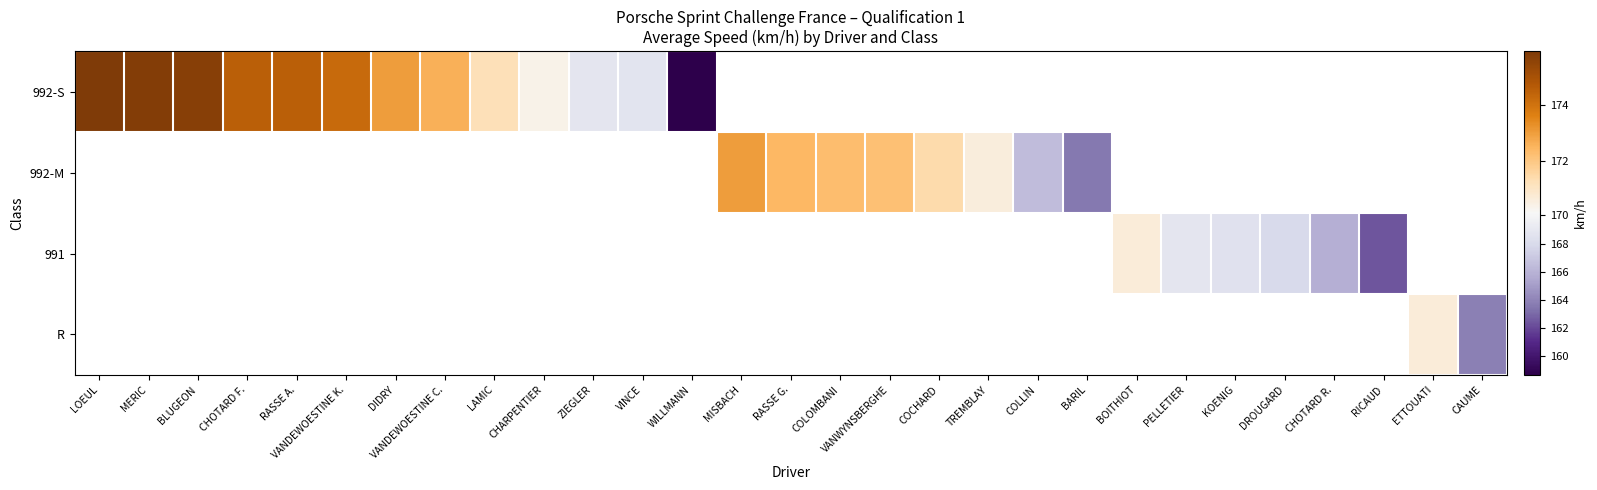

At how many categories does at least one series exceed 167?

23